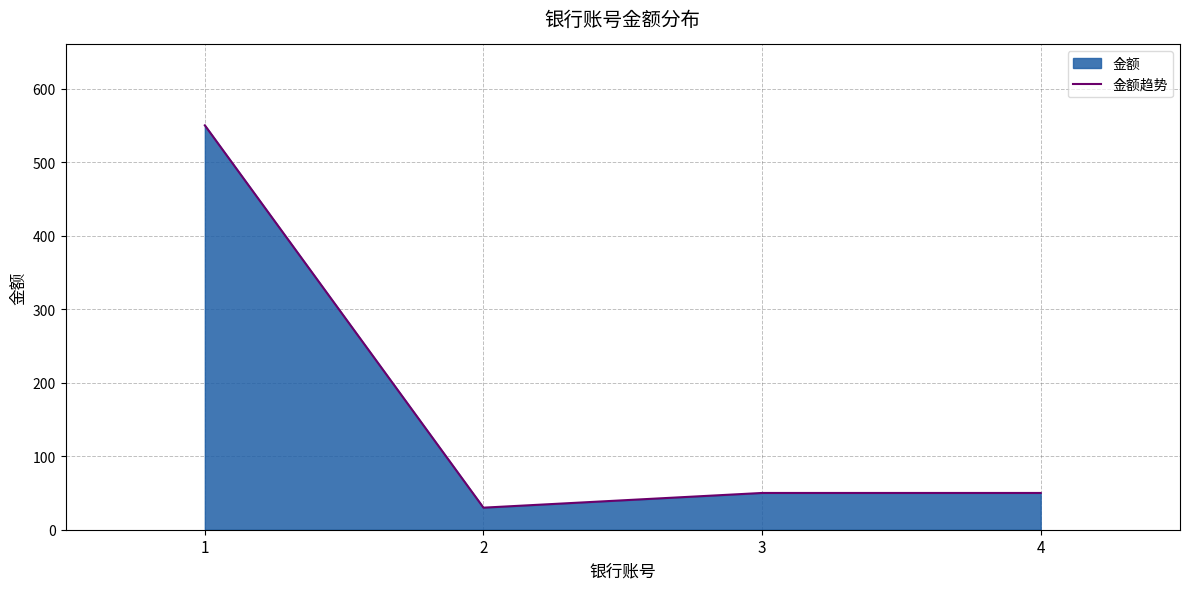

Reading left to right, transcribe all the data shown in this chart.

550	30	50	50